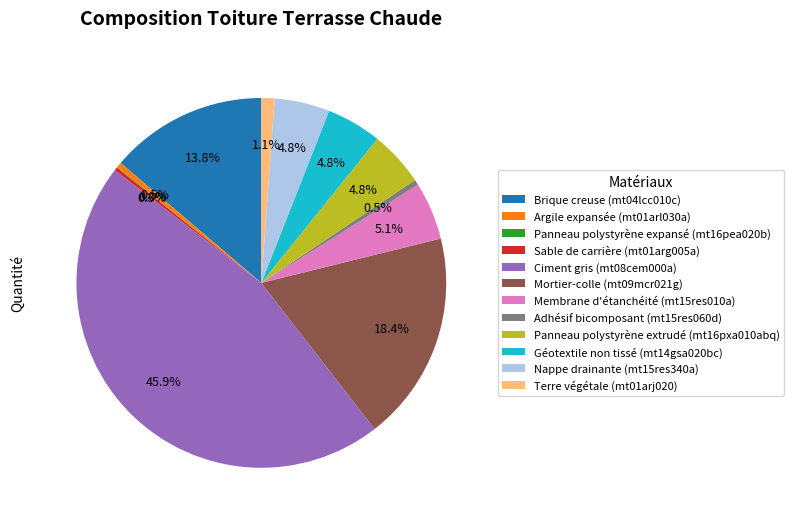

Between Brique creuse (mt04lcc010c) and Sable de carrière (mt01arg005a), which is larger?

Brique creuse (mt04lcc010c)